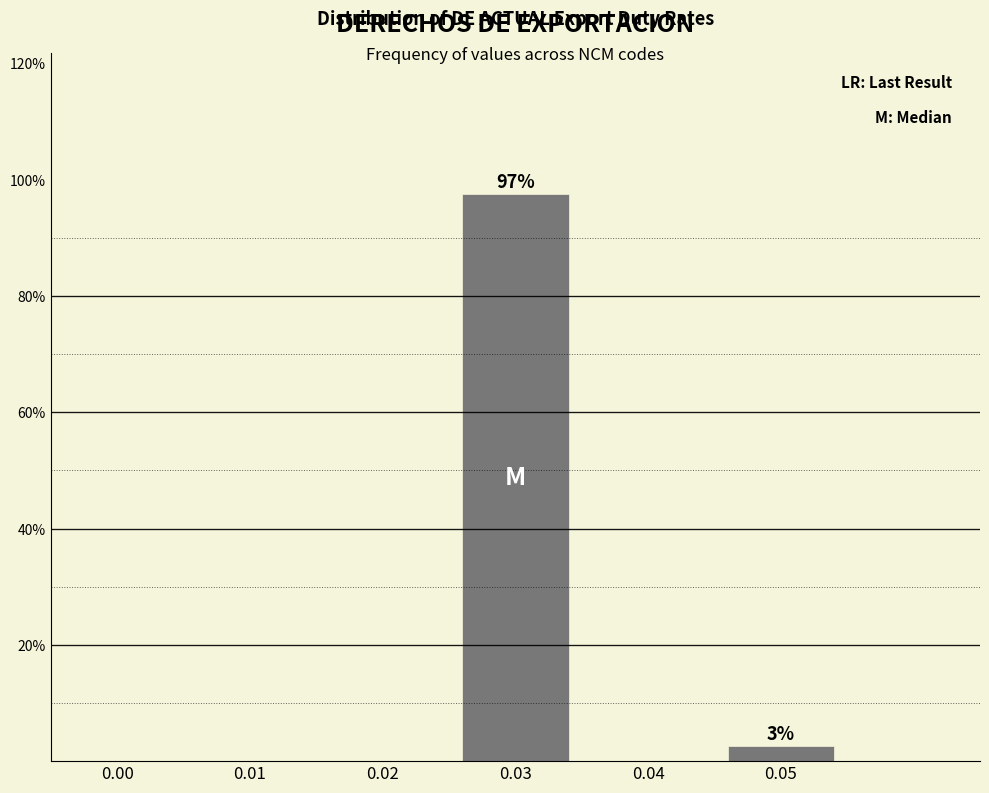

Reading left to right, extract all data points from this chart.

0.00=0.0	0.01=0.0	0.02=0.0	0.03=97.4	0.04=0.0	0.05=2.6